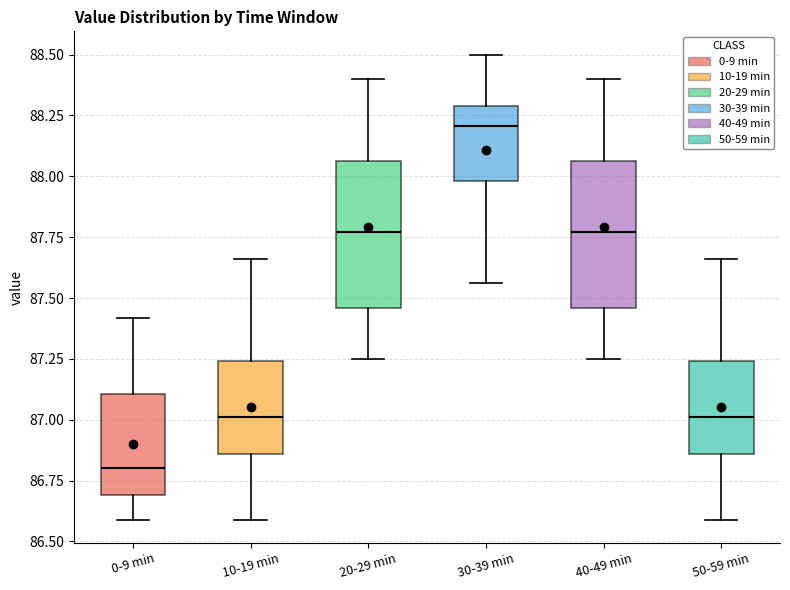

Reading left to right, transcribe this box plot: for each box, give where its median line is, the range the box spans, and where its two whiskers end, as read against the y-axis. The values are not printed on the chart, so give them approximately, as read against the axis.

0-9 min: median 86.80, box 86.70 to 87.10, whiskers 86.60 to 87.40
10-19 min: median 87.00, box 86.85 to 87.25, whiskers 86.60 to 87.65
20-29 min: median 87.75, box 87.45 to 88.05, whiskers 87.25 to 88.40
30-39 min: median 88.20, box 88.00 to 88.30, whiskers 87.55 to 88.50
40-49 min: median 87.75, box 87.45 to 88.05, whiskers 87.25 to 88.40
50-59 min: median 87.00, box 86.85 to 87.25, whiskers 86.60 to 87.65